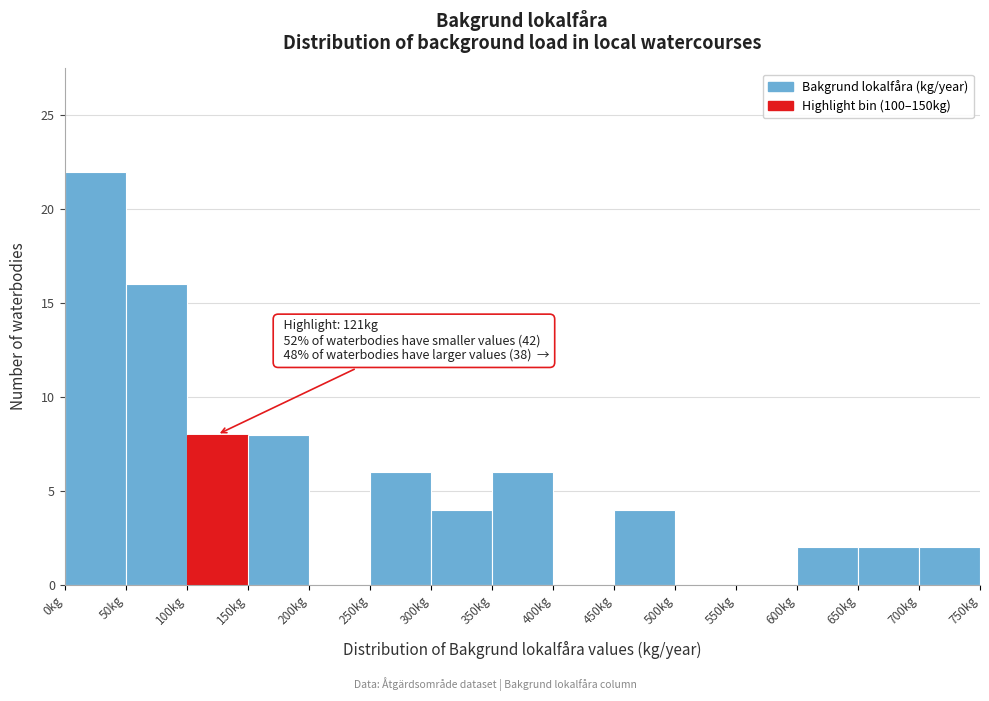

Which range on the x-axis has the tallest bar?

0 to 50